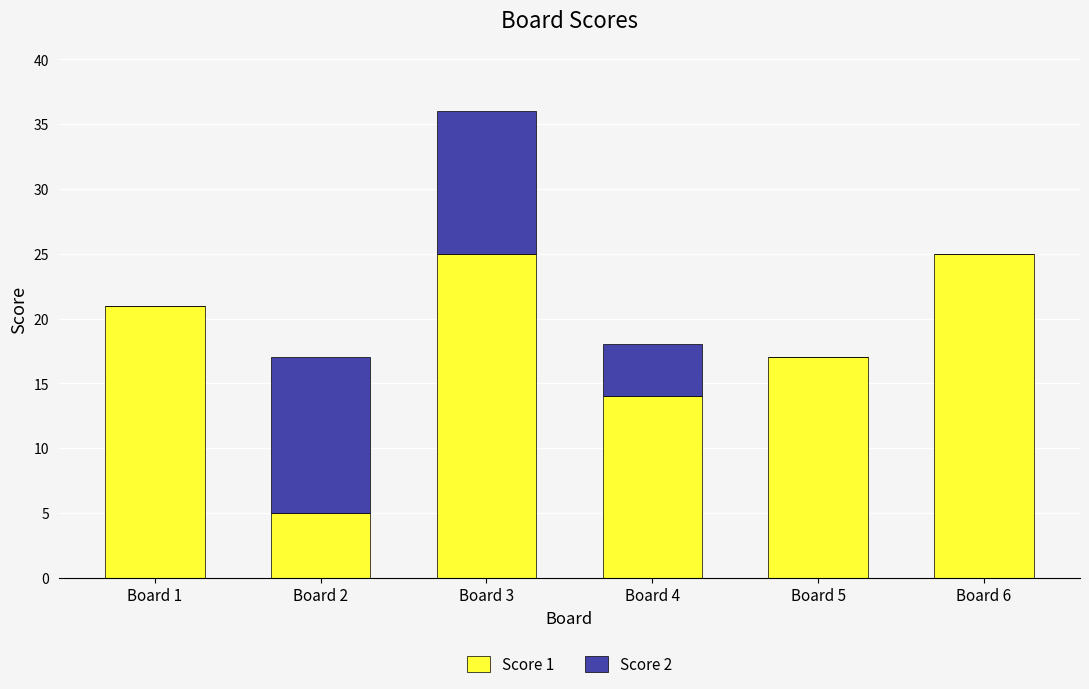

Reading right to left, list the values for the Score 1 series.

Board 6=25	Board 5=17	Board 4=14	Board 3=25	Board 2=5	Board 1=21